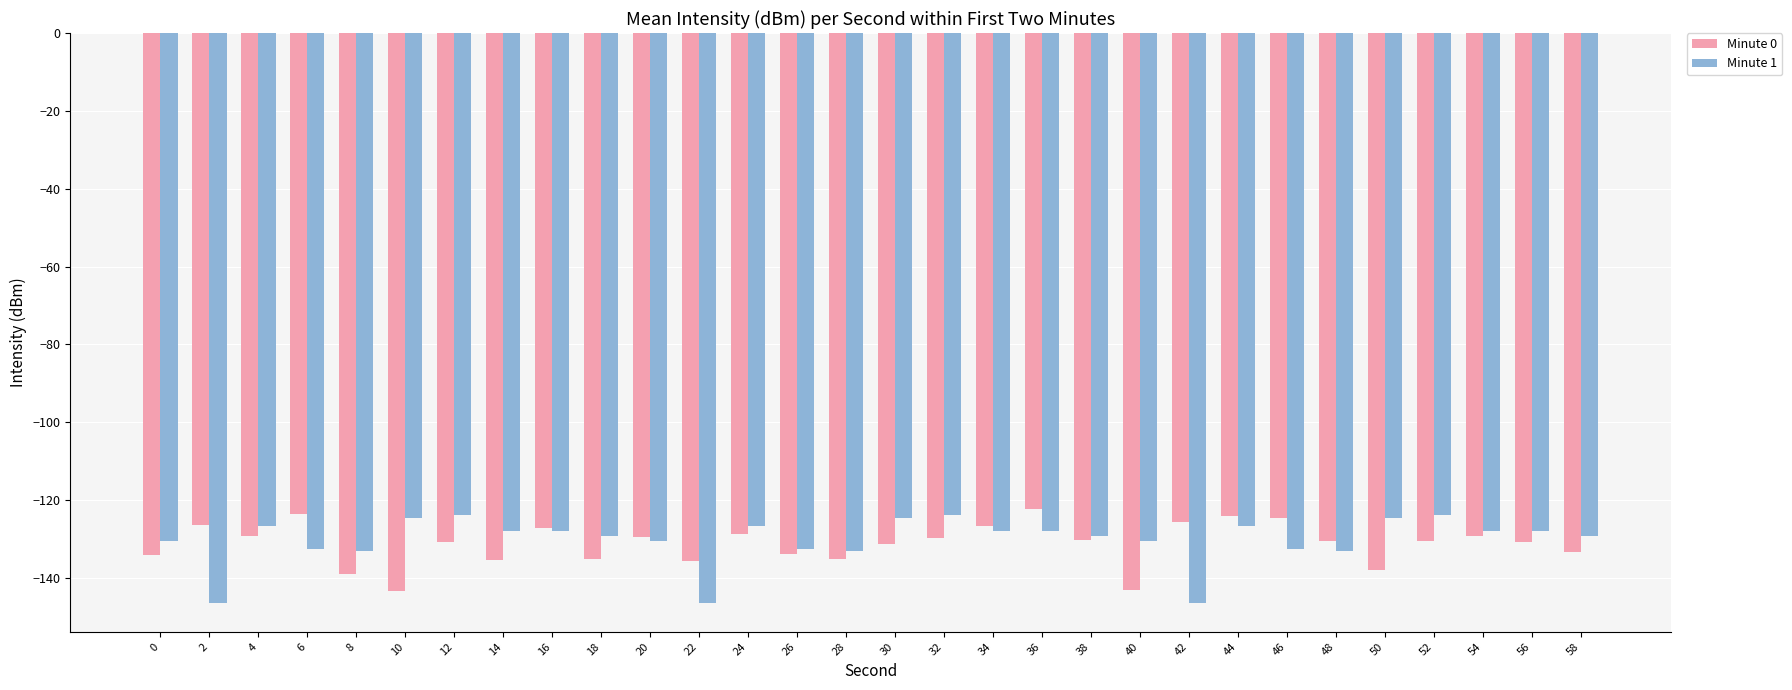

How many series are shown in this chart?

2